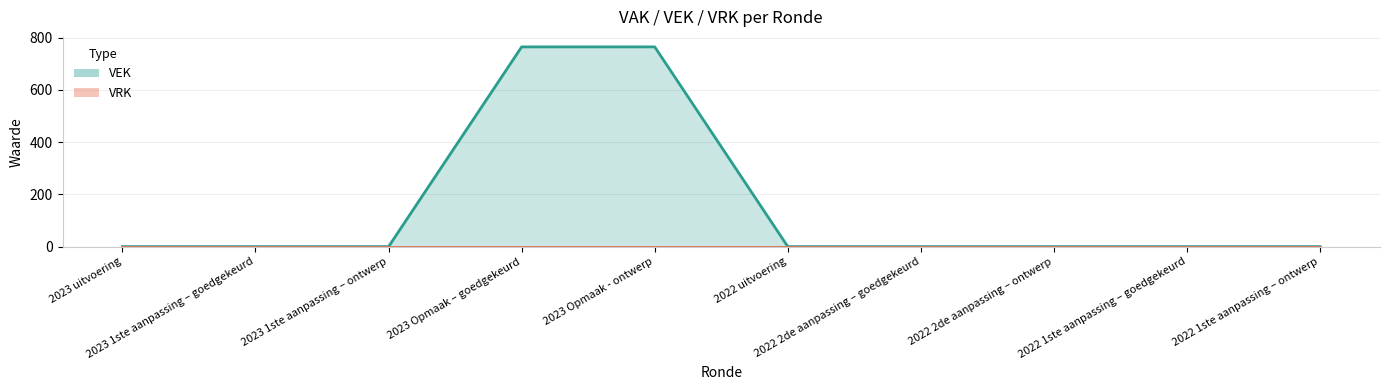

What value does the data have at 2023 Opmaak – goedgekeurd?

765